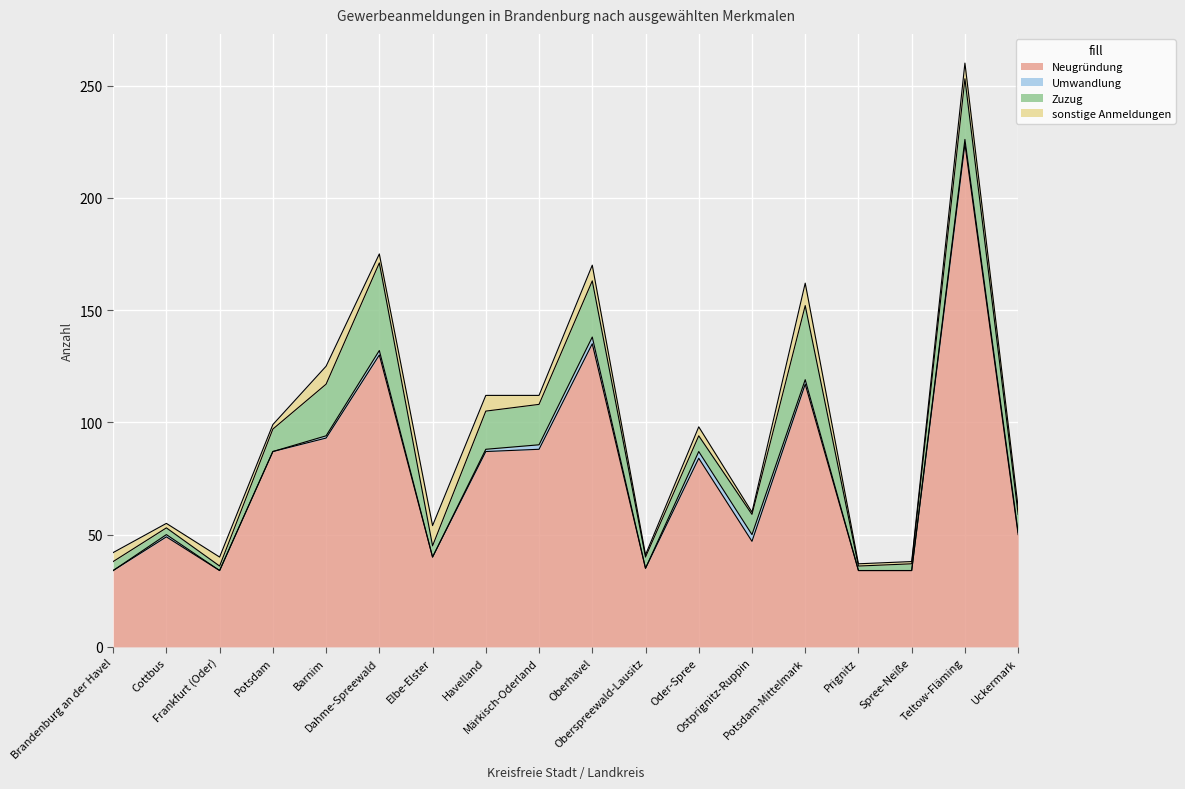

Reading left to right, what are all the values shown in this chart?

Neugründung: 34	49	34	87	93	130	40	87	88	135	35	84	47	117	34	34	224	50
Umwandlung: 0	1	0	0	1	2	0	1	2	3	0	3	3	2	0	0	2	1
Zuzug: 4	3	2	10	23	39	5	17	18	25	5	7	9	33	2	3	27	8
sonstige Anmeldungen: 4	2	4	2	8	4	9	7	4	7	1	4	1	10	1	1	7	3